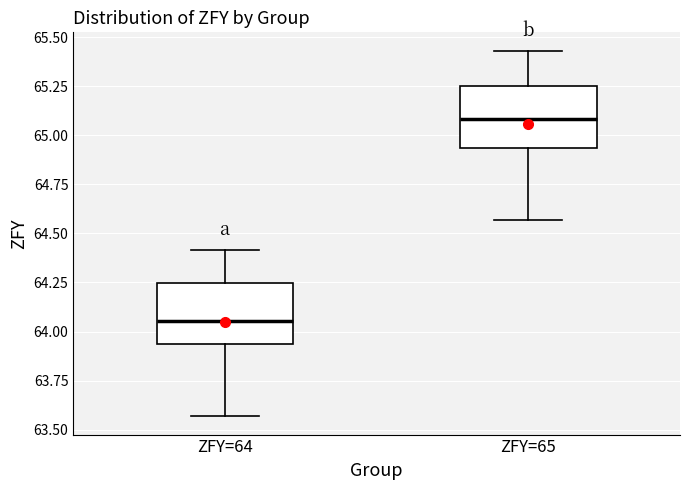

Reading left to right, transcribe this box plot: for each box, give where its median line is, the range the box spans, and where its two whiskers end, as read against the y-axis. The values are not printed on the chart, so give them approximately, as read against the axis.

ZFY=64: median 64.05, box 63.95 to 64.25, whiskers 63.55 to 64.40
ZFY=65: median 65.10, box 64.95 to 65.25, whiskers 64.55 to 65.45